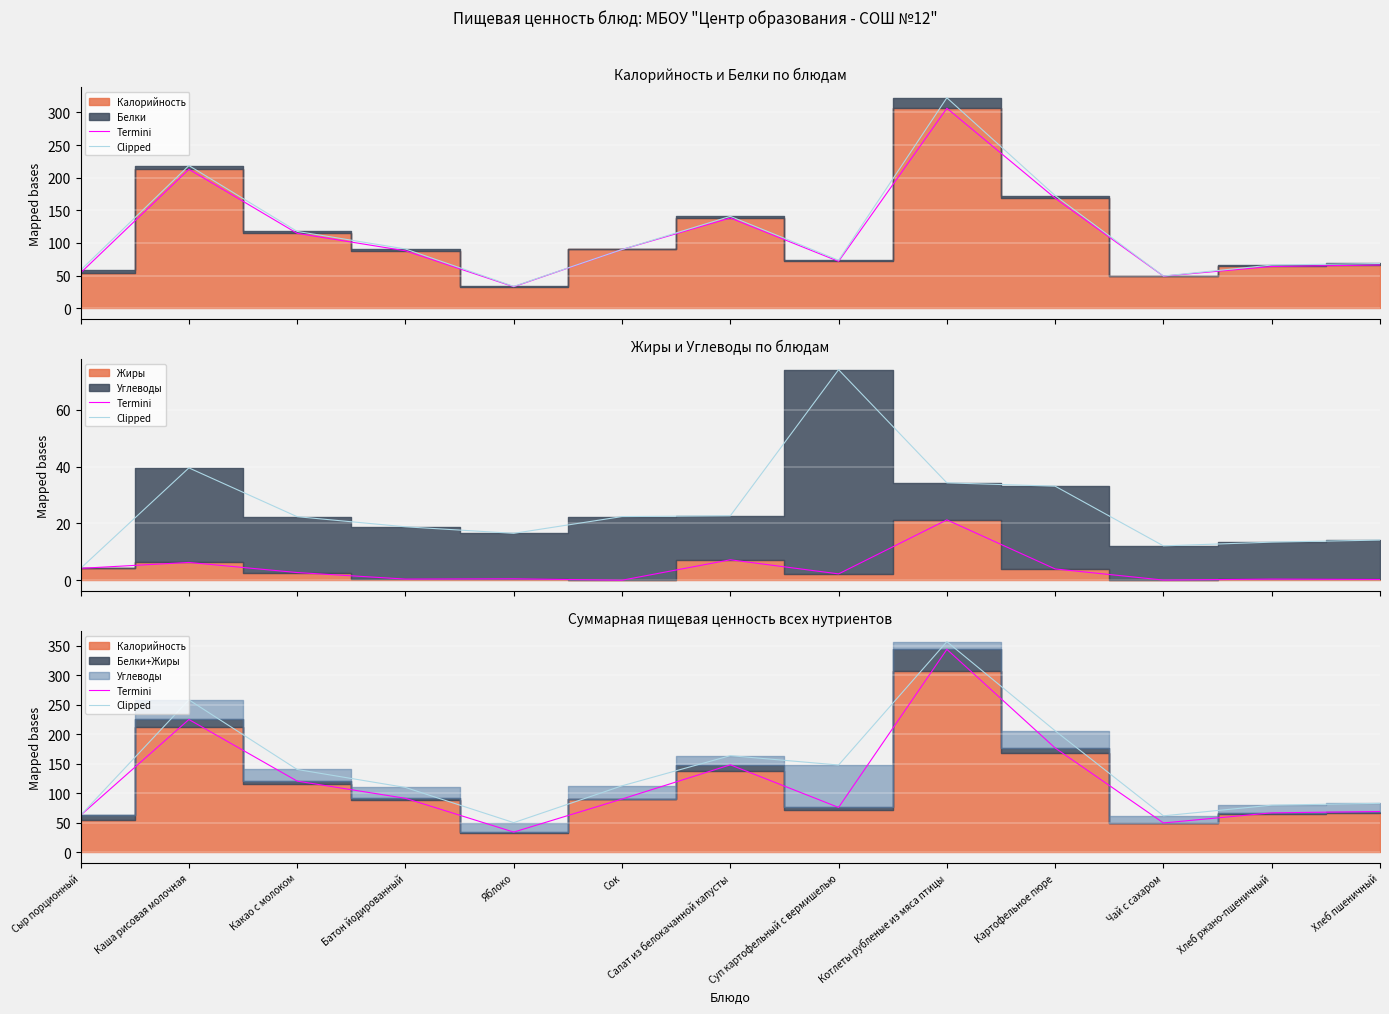

How many values in the Termini series are below 90?

6